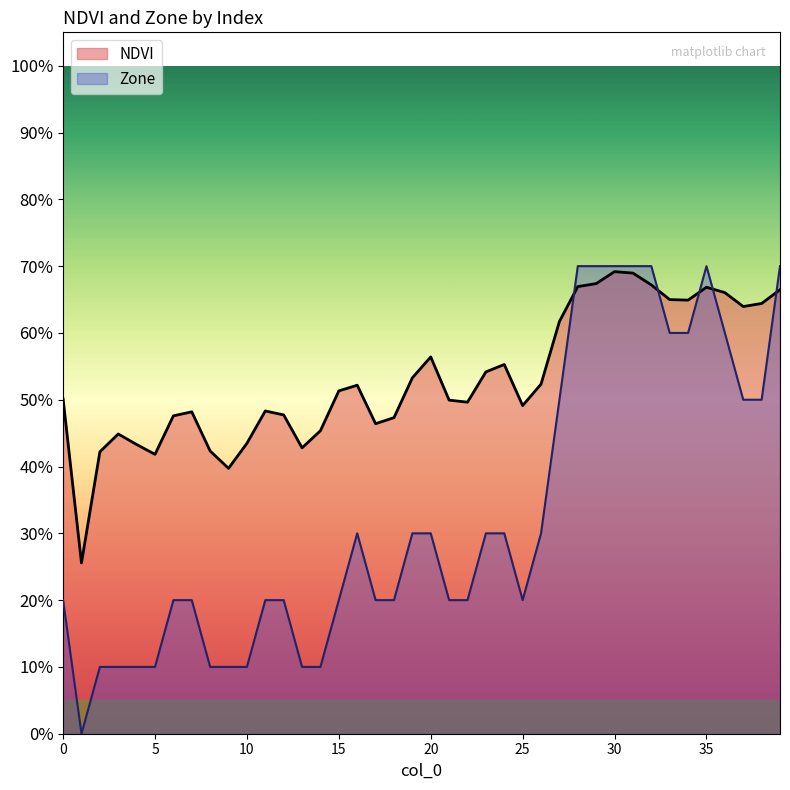

What is the highest value of the Zone series?

0.7